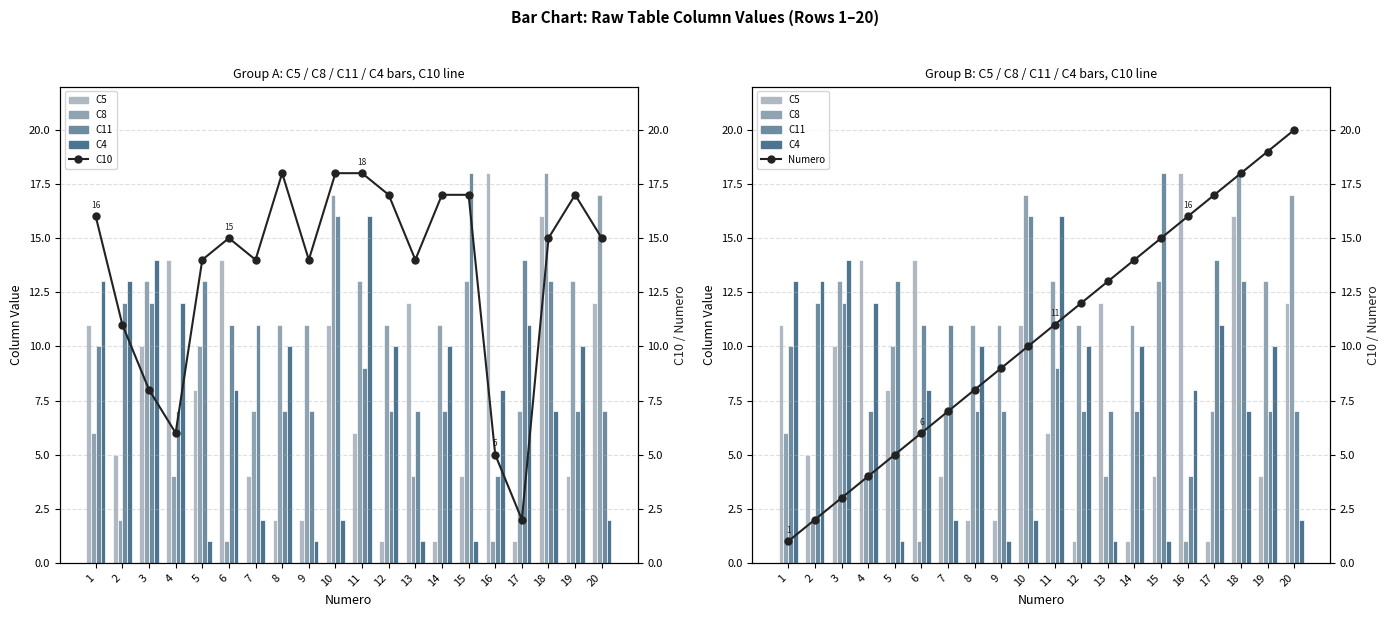

How many values in the Numero series exceed 11?

9